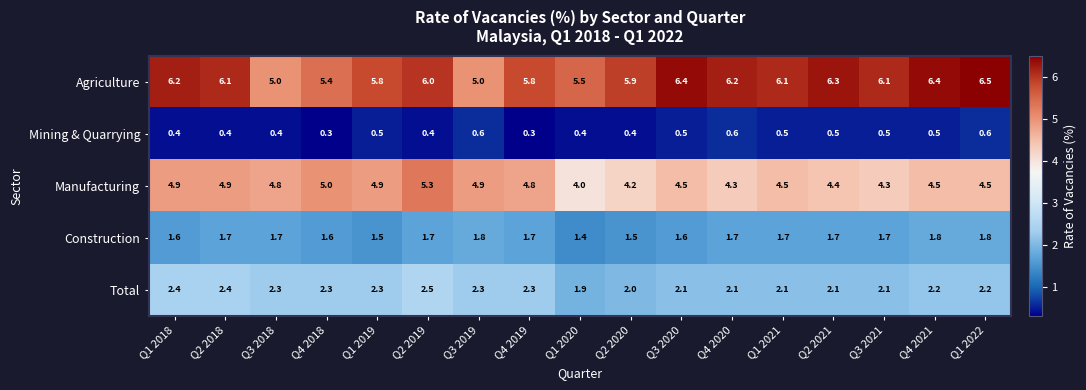

What is the sum of all Manufacturing values?

78.7